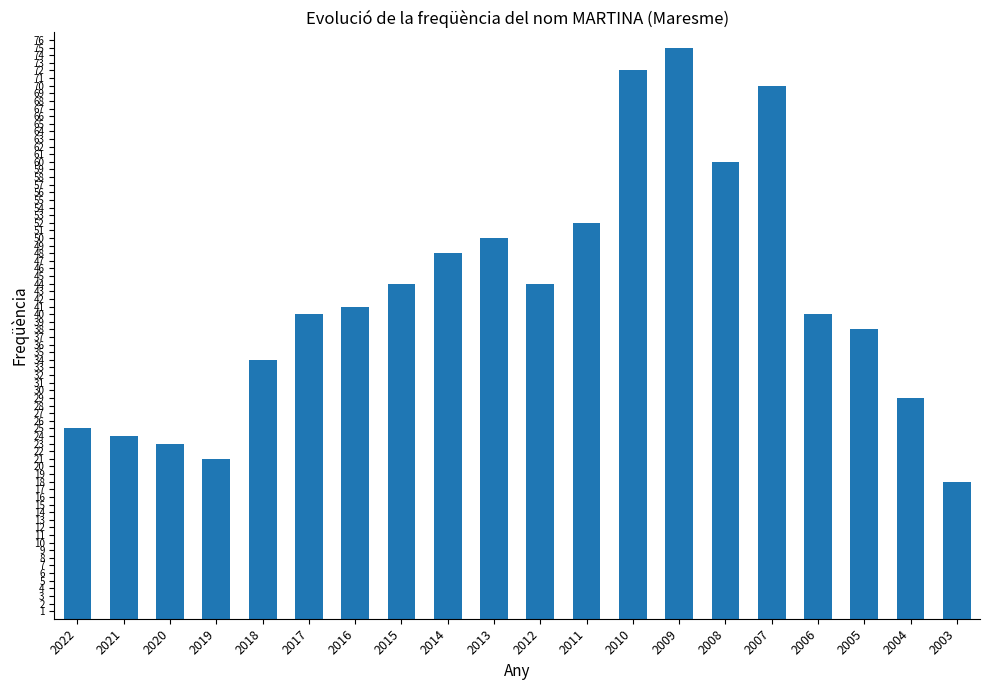

Which has a higher value, 2011 or 2015?

2011